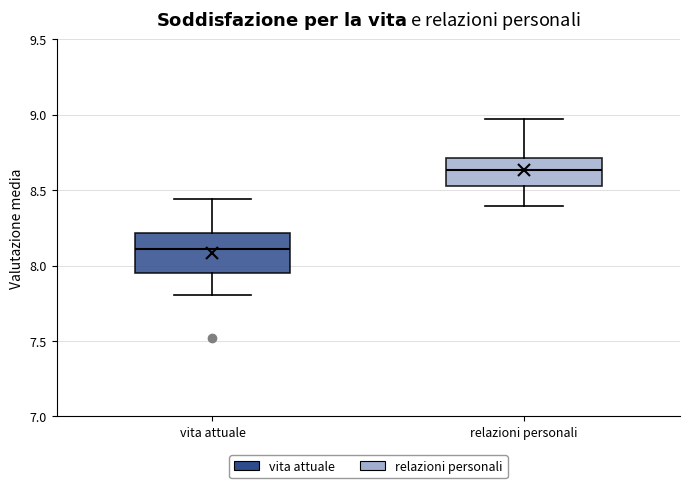

Which box has the lowest median line?

vita attuale